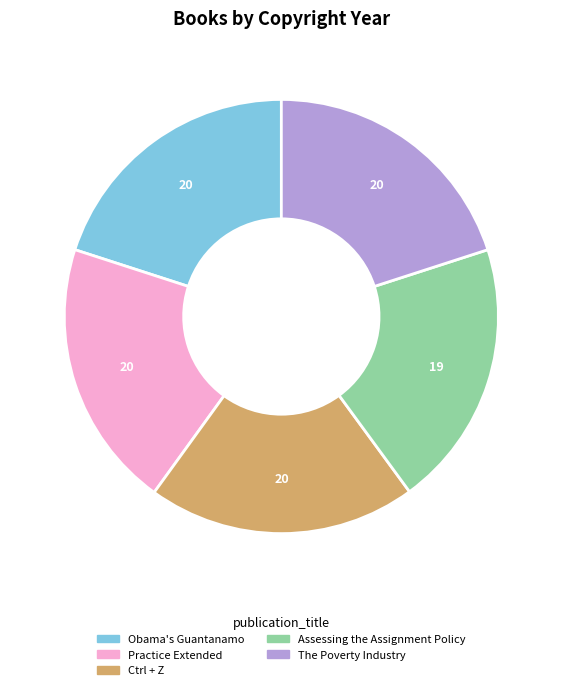

Is there any slice that represents more than half of the pie?

No